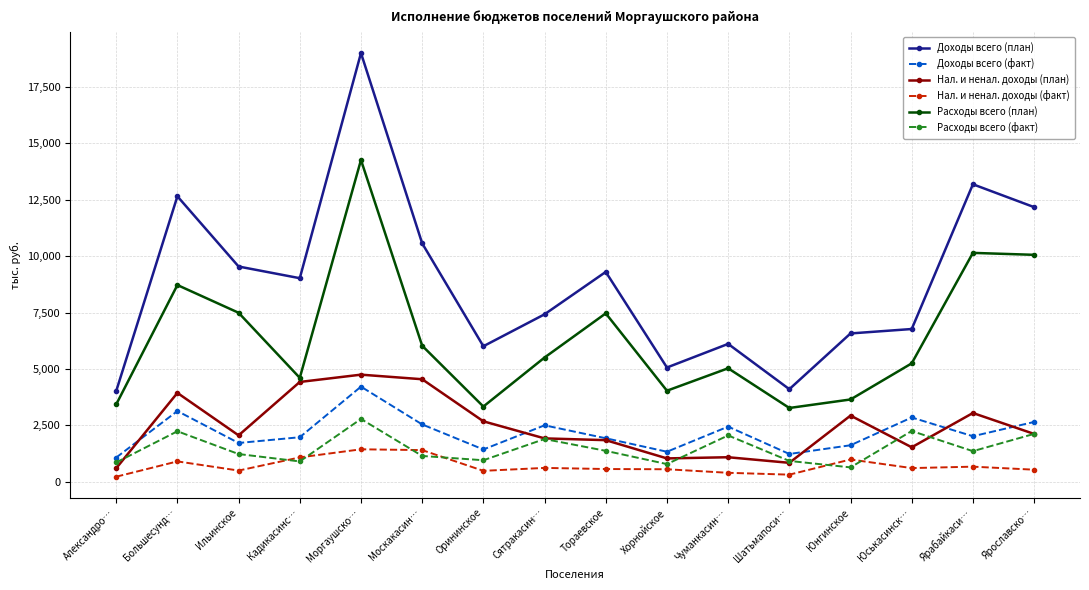

How many categories are shown in the chart?

16